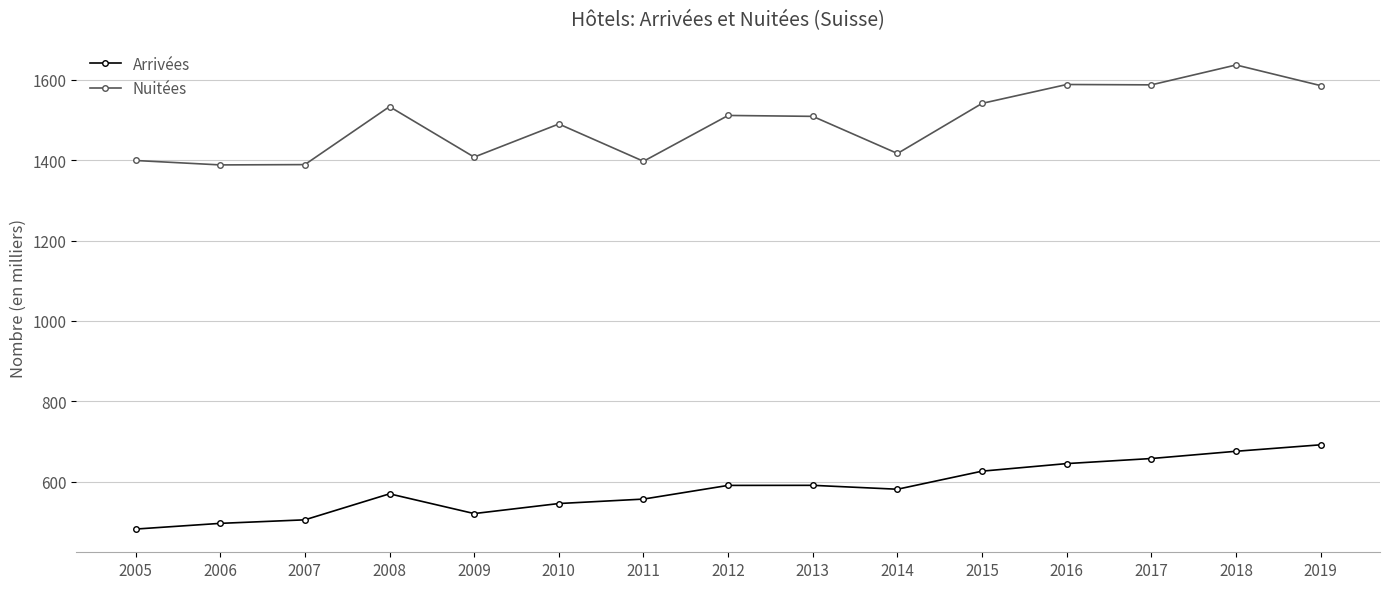

At which label does Arrivées reach its minimum?

2005